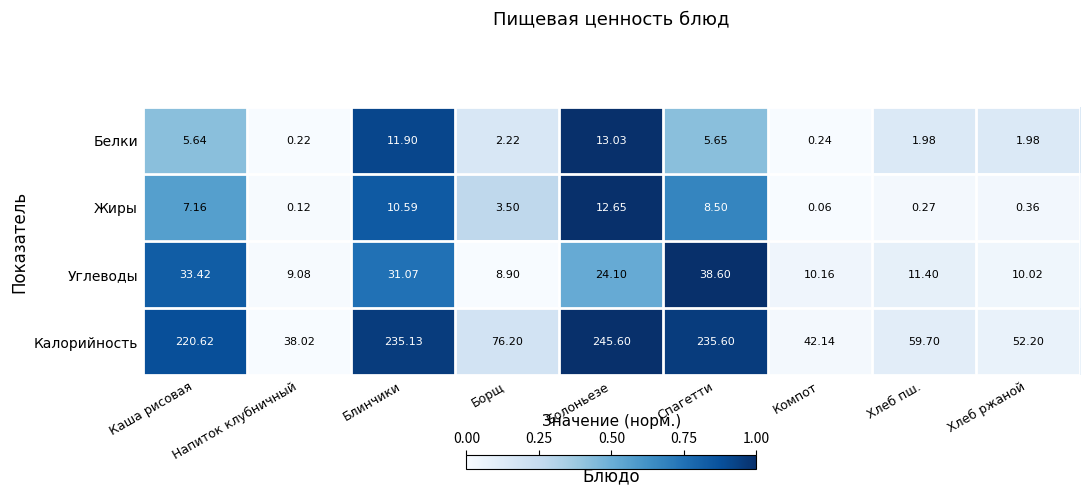

Between Болоньезе and Хлеб пш., which series saw the biggest shift?

Калорийность